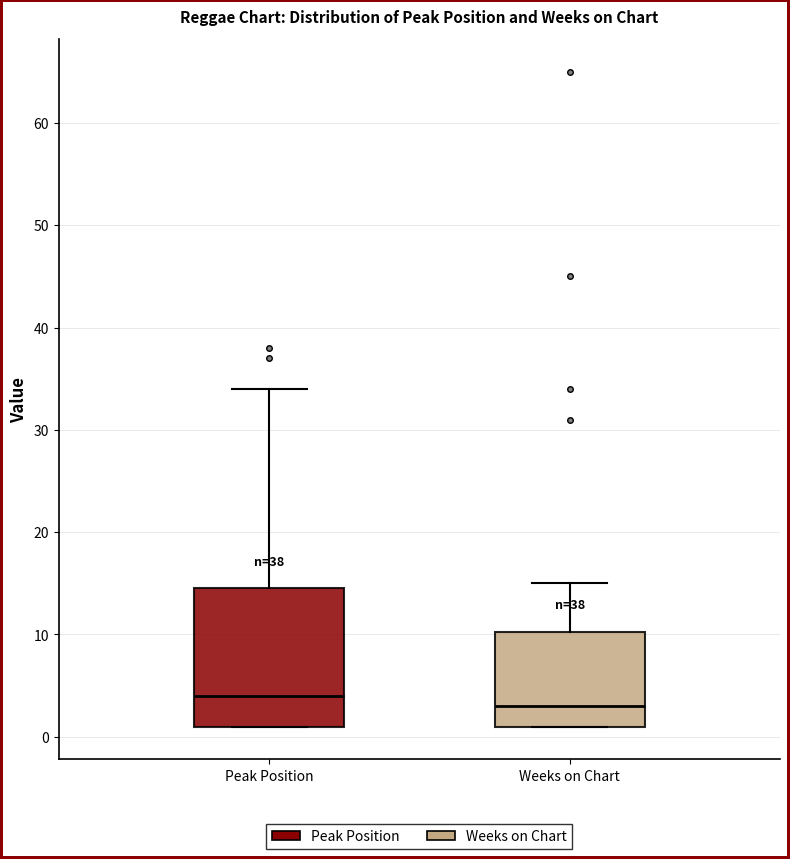

Which box has the highest median line?

Peak Position